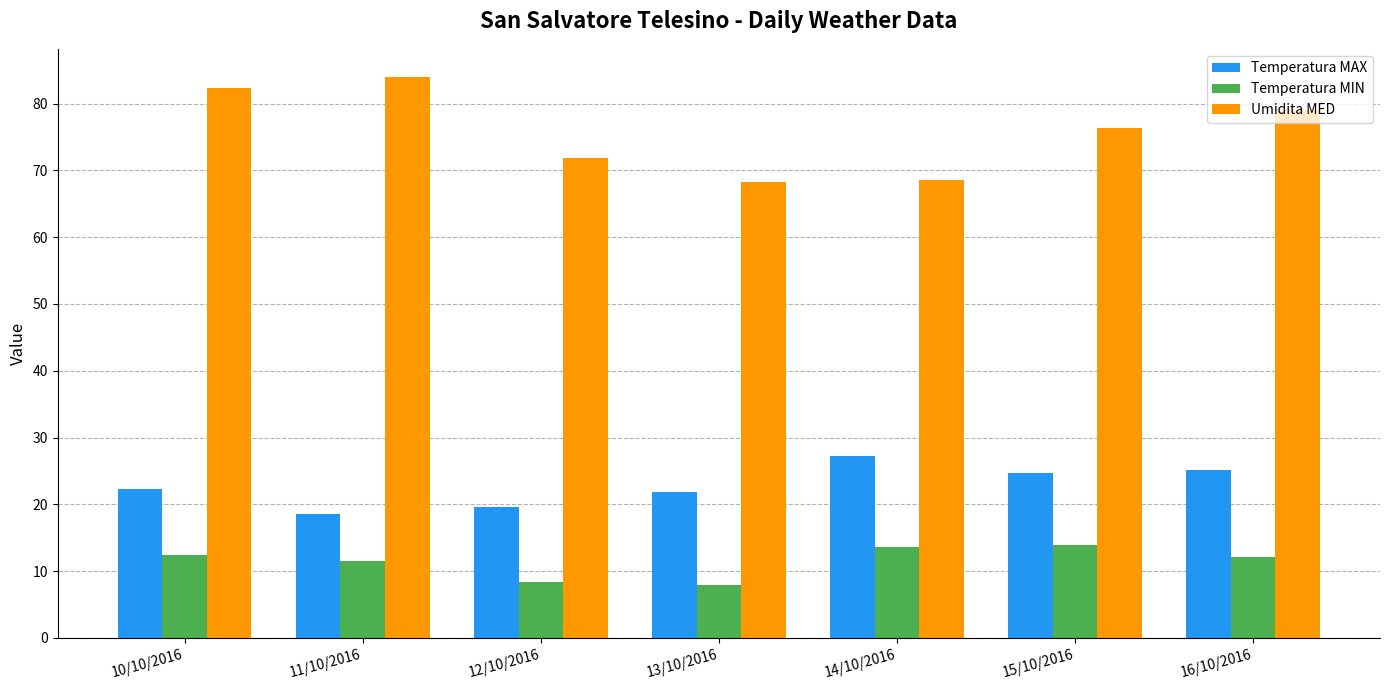

What is the highest value of the Temperatura MAX series?

27.2